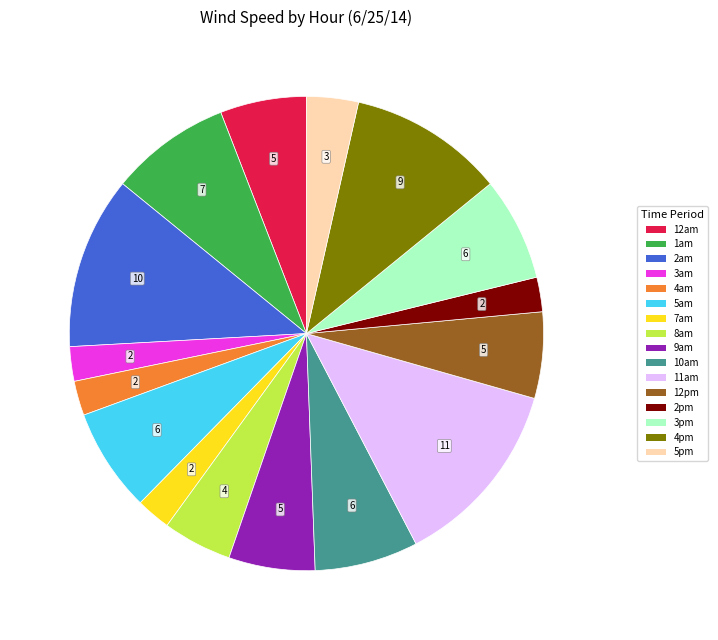

Does any single category account for the majority?

No